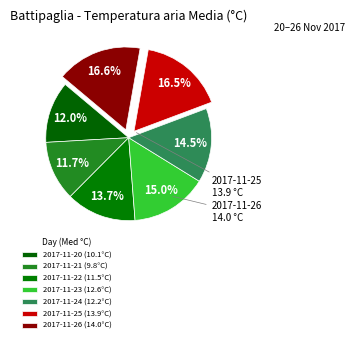

What is the smallest slice in the pie chart?

2017-11-21